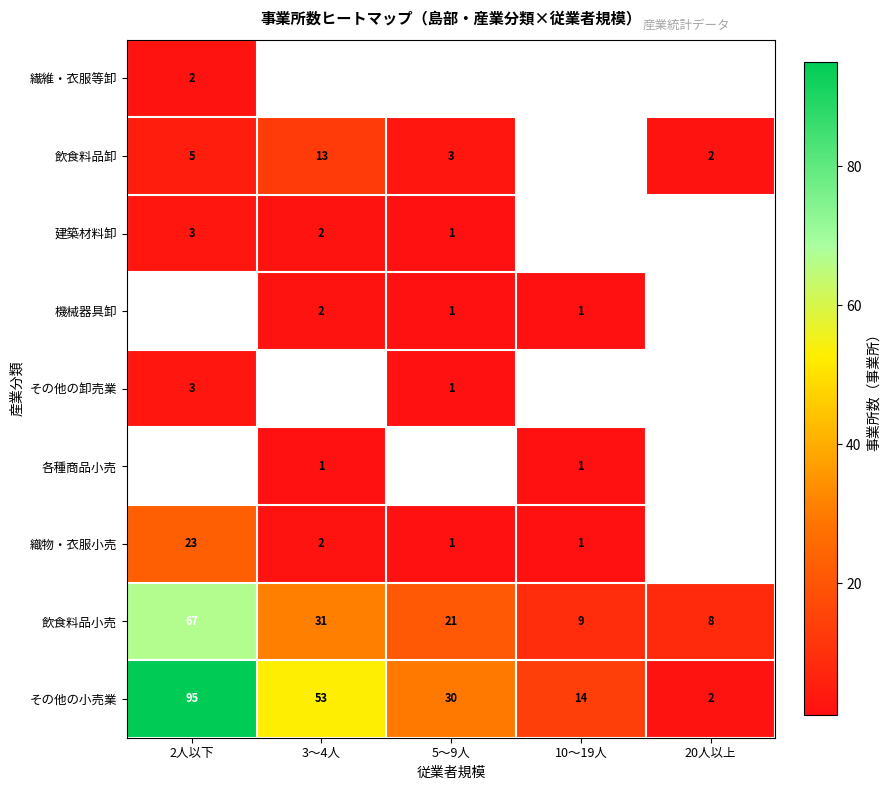

Is it true that 各種商品小売 equals 1 at 3〜4人?

True